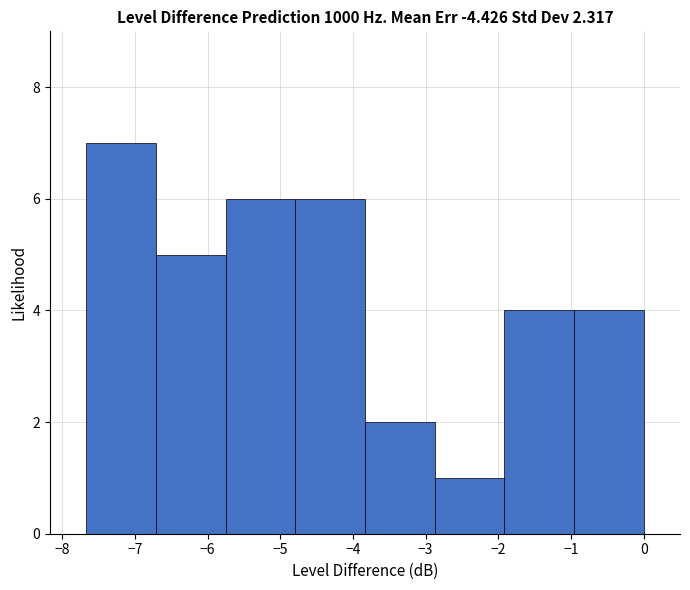

Which range on the x-axis has the tallest bar?

-7.7 to -6.7